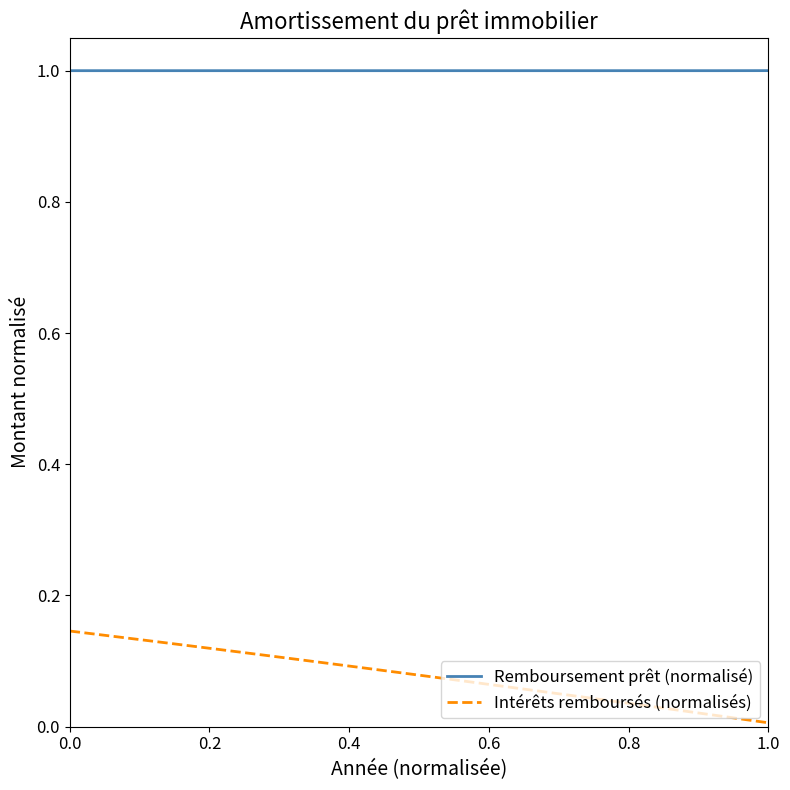

True or false: Remboursement prêt (normalisé) and Intérêts remboursés (normalisés) cross at least once.

False